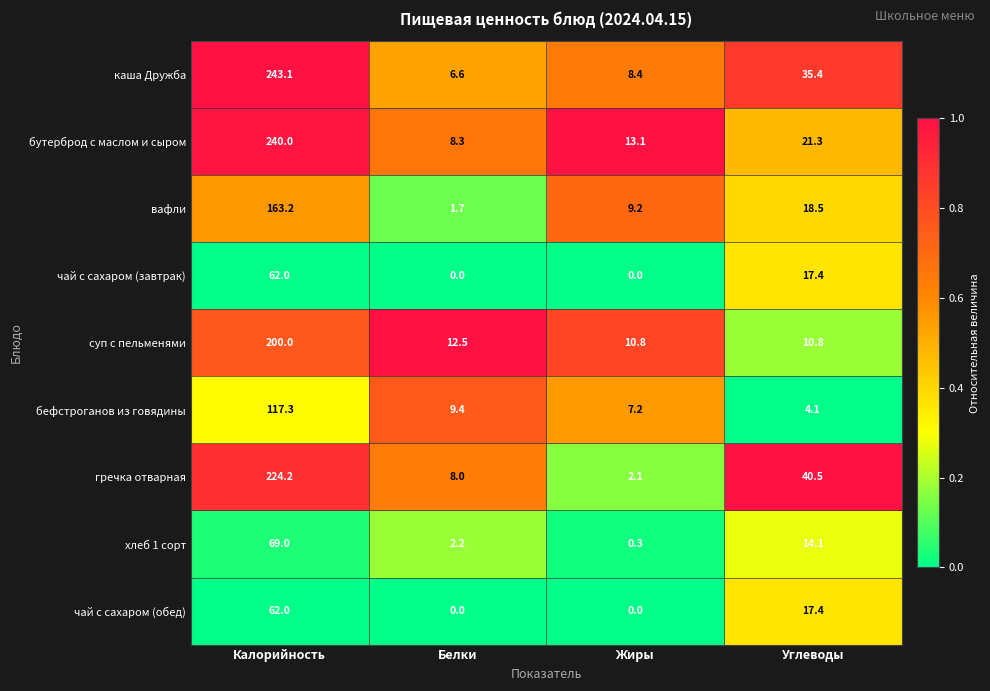

Which series changed the most between Калорийность and Жиры?

каша Дружба